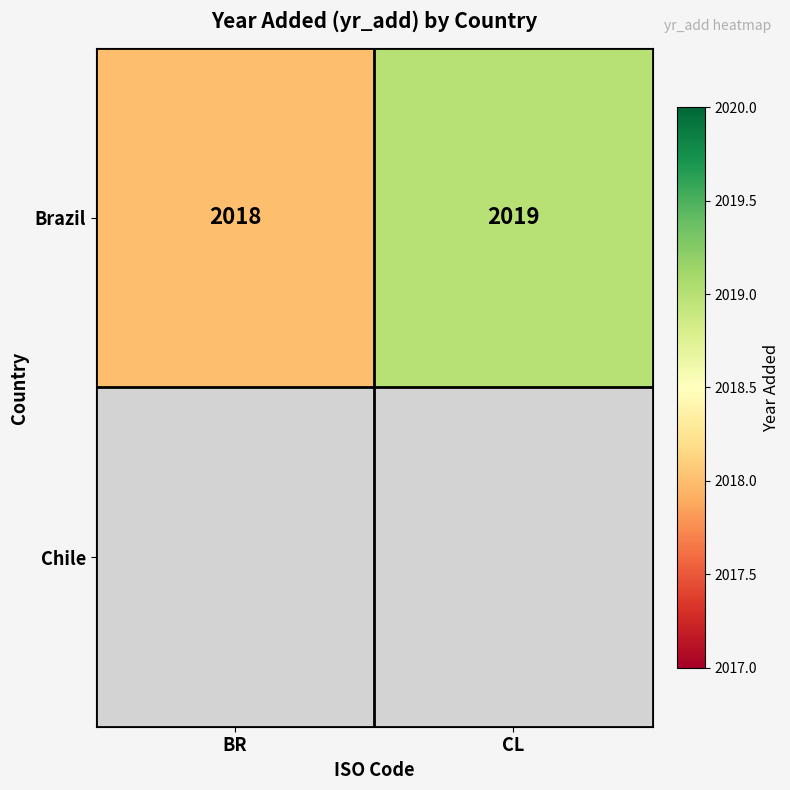

The value of Brazil at CL is 3405.8. True or false?

False